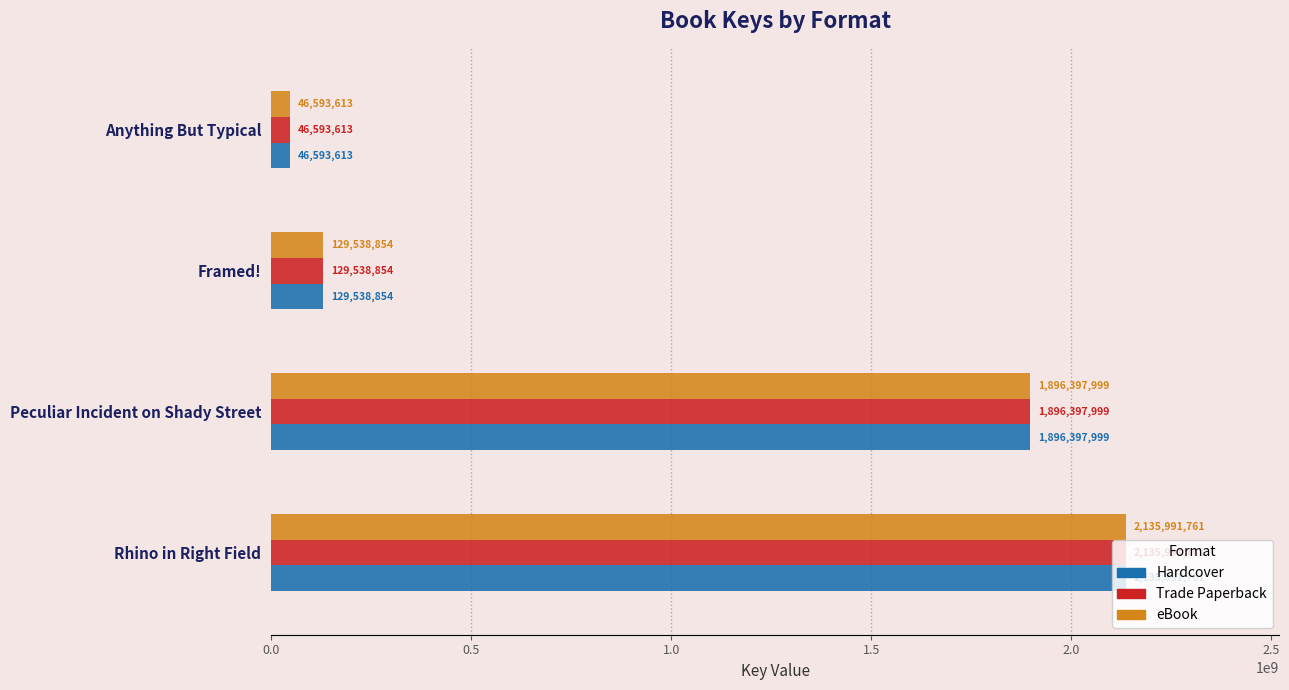

What is the difference between the second highest and minimum values in the Trade Paperback series?

1849804386